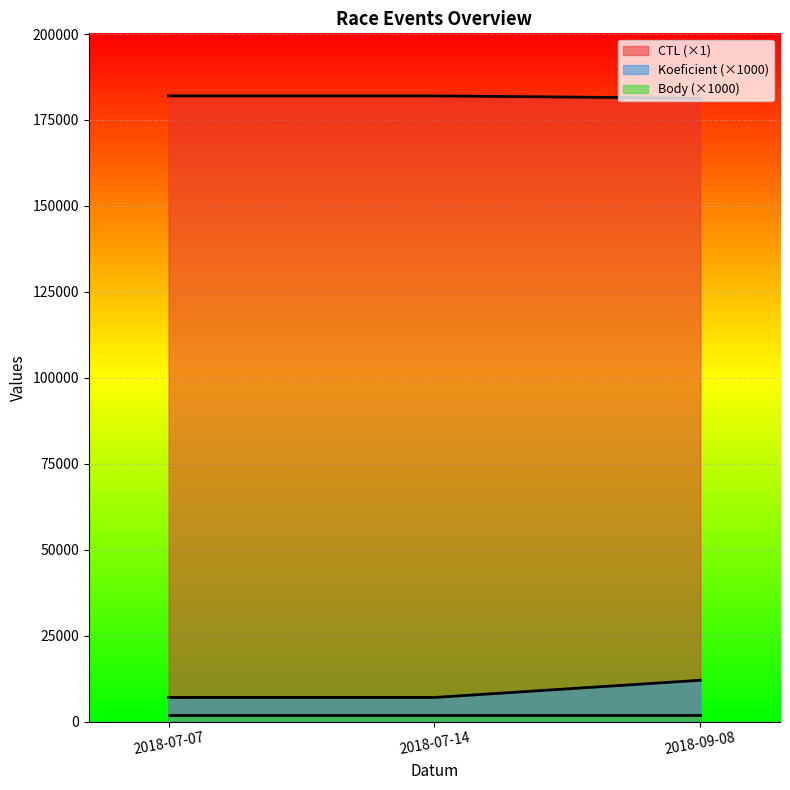

What is the difference between the highest and lowest values at 2018-07-07?

180005